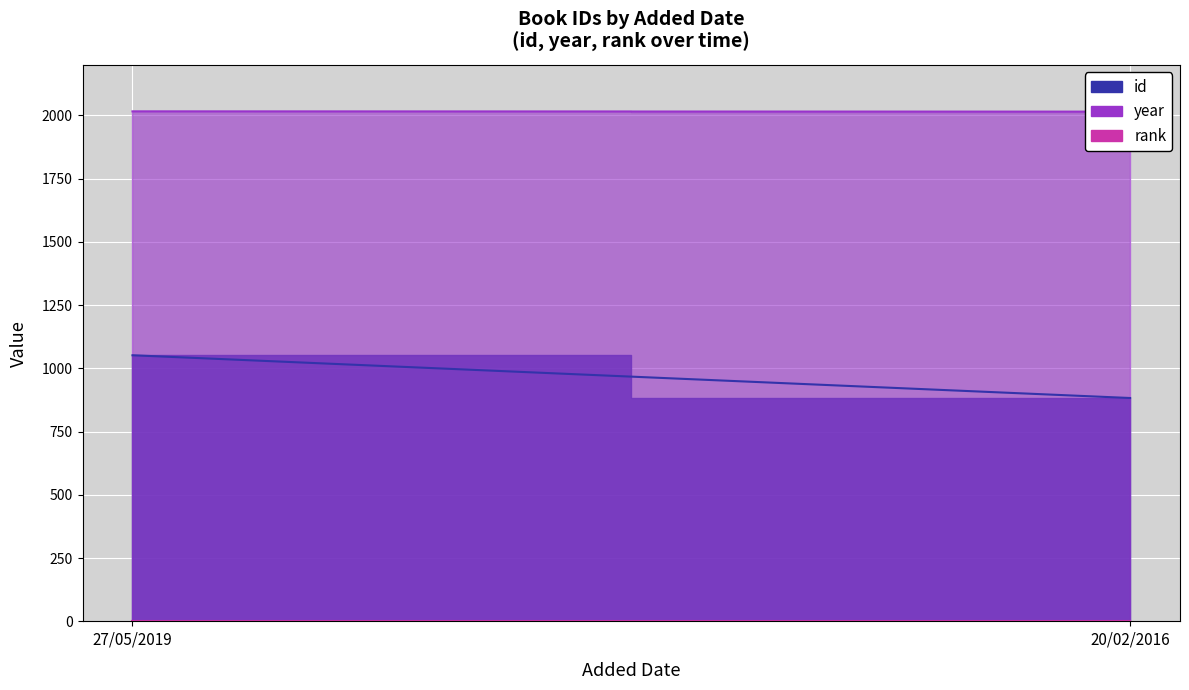

What is the lowest value of the rank series?

1